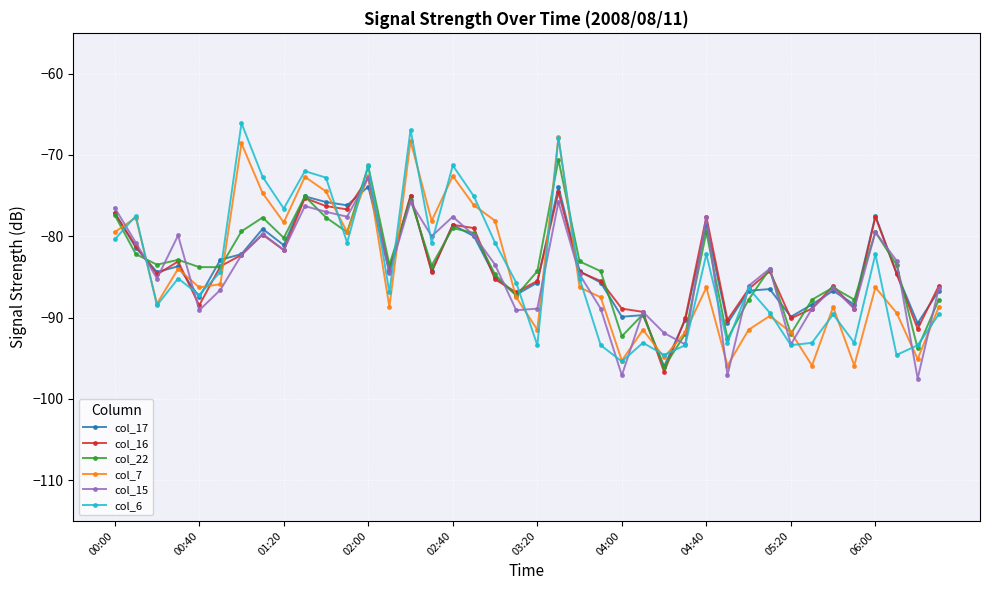

What is the value of the col_6 point at the 5th from the left?

-87.2